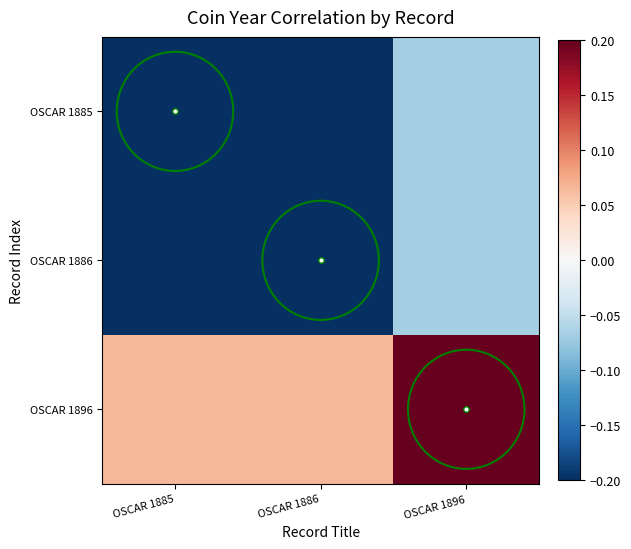

Reading right to left, what are all the values shown in this chart?

OSCAR 1885: OSCAR 1896=-0.1	OSCAR 1886=-0.2	OSCAR 1885=-0.2
OSCAR 1886: OSCAR 1896=-0.1	OSCAR 1886=-0.2	OSCAR 1885=-0.2
OSCAR 1896: OSCAR 1896=0.2	OSCAR 1886=0.1	OSCAR 1885=0.1